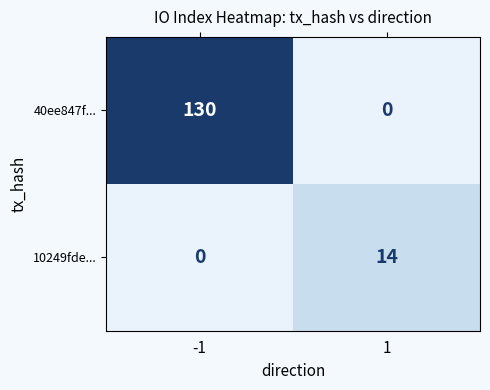

Reading left to right, list all the values displayed in this chart.

40ee847f...: 130	0
10249fde...: 0	14